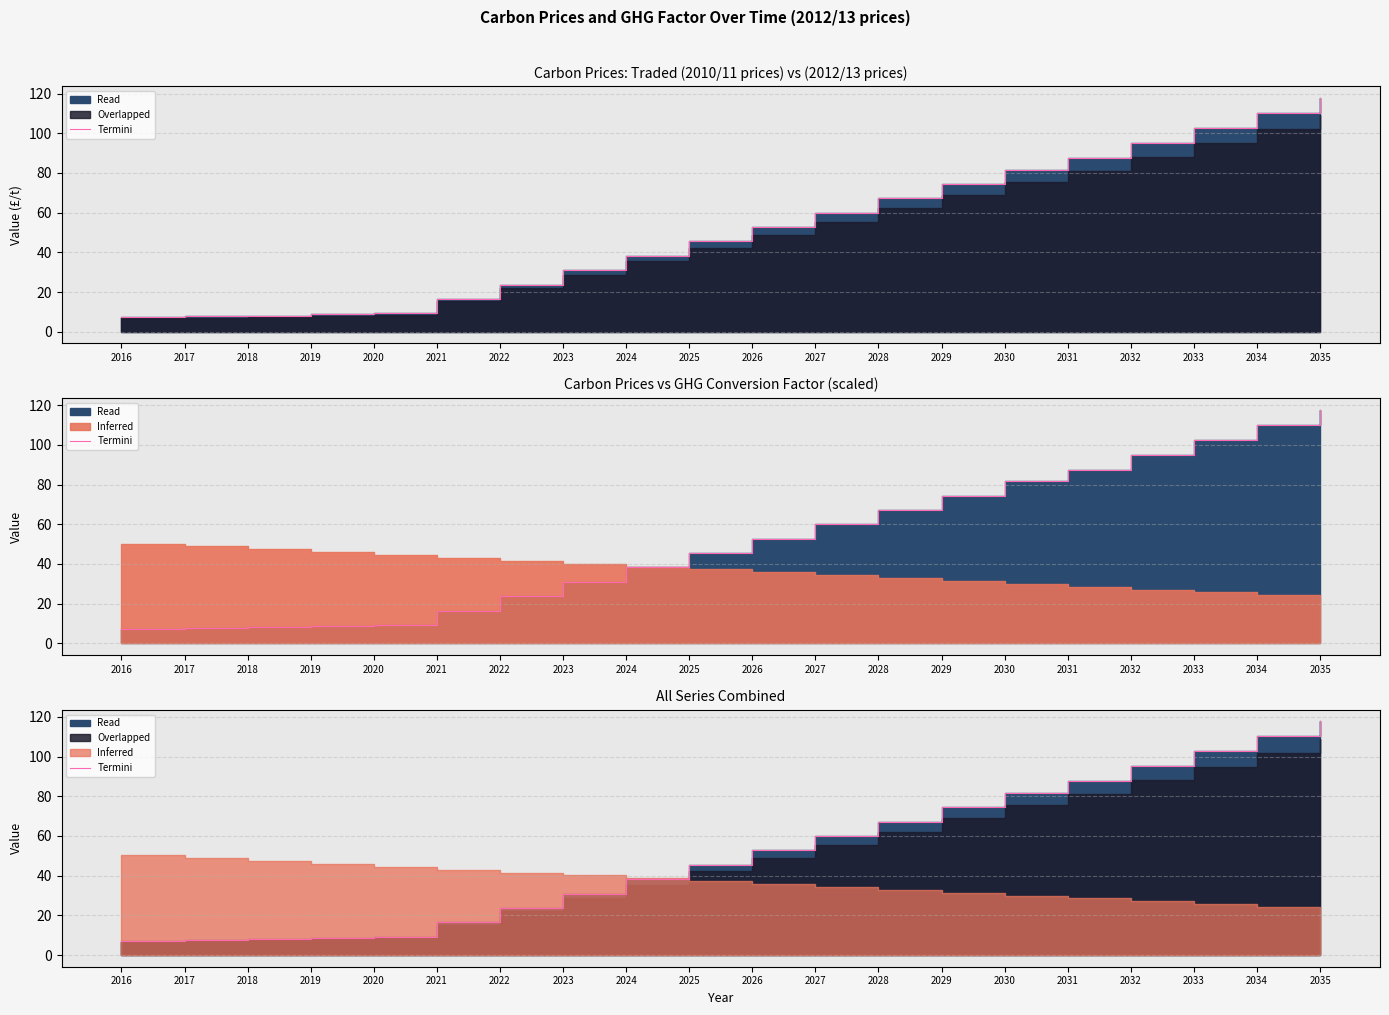

List the labels in order of value, smallest first.

2016, 2017, 2018, 2019, 2020, 2021, 2022, 2023, 2024, 2025, 2026, 2027, 2028, 2029, 2030, 2031, 2032, 2033, 2034, 2035